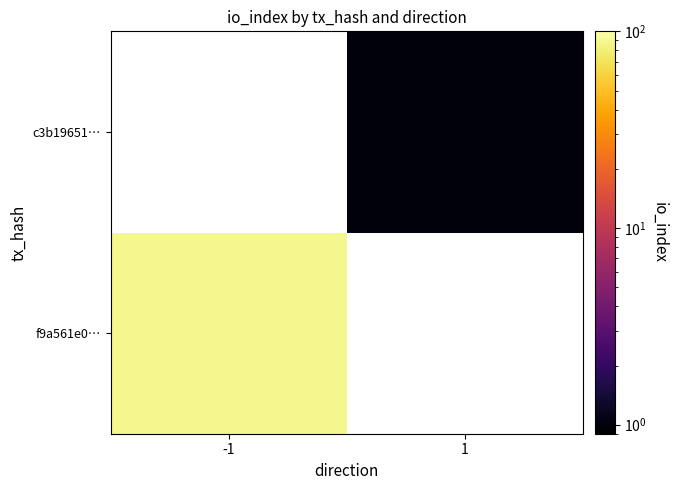

Rank the series by their maximum value, from lowest to highest.

f9a561e0…, c3b19651…